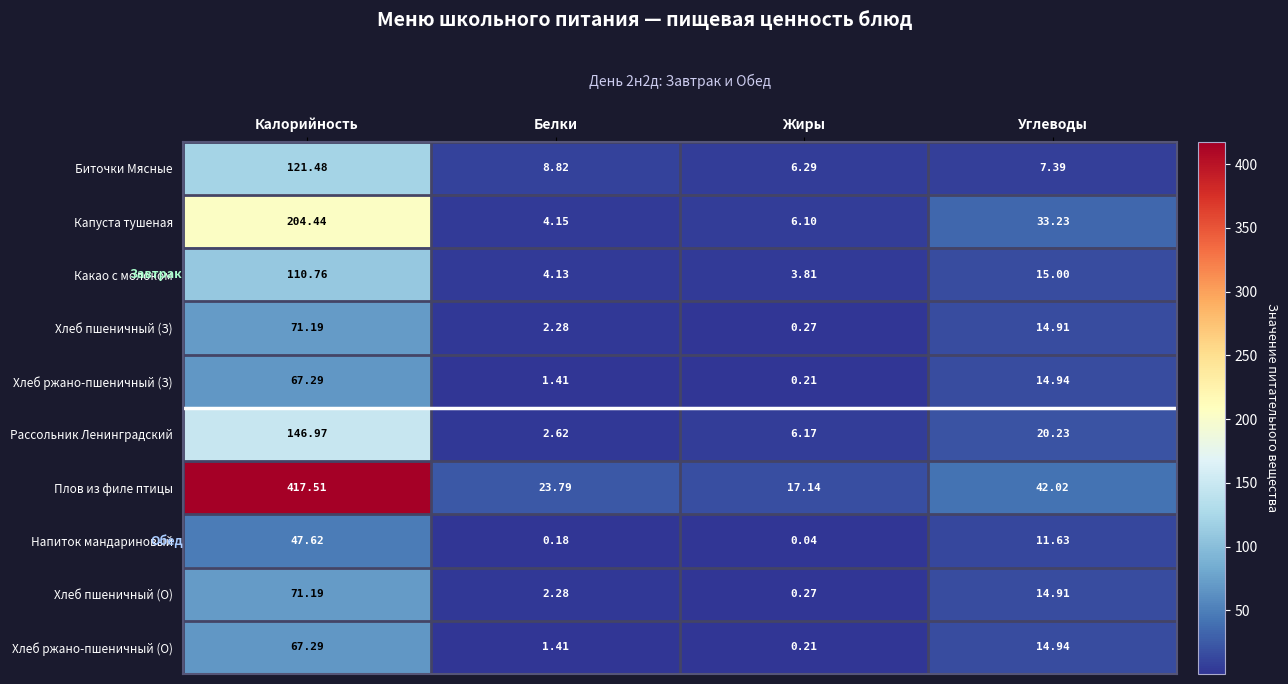

Where is Плов из филе птицы nearest to the value 217?

Углеводы